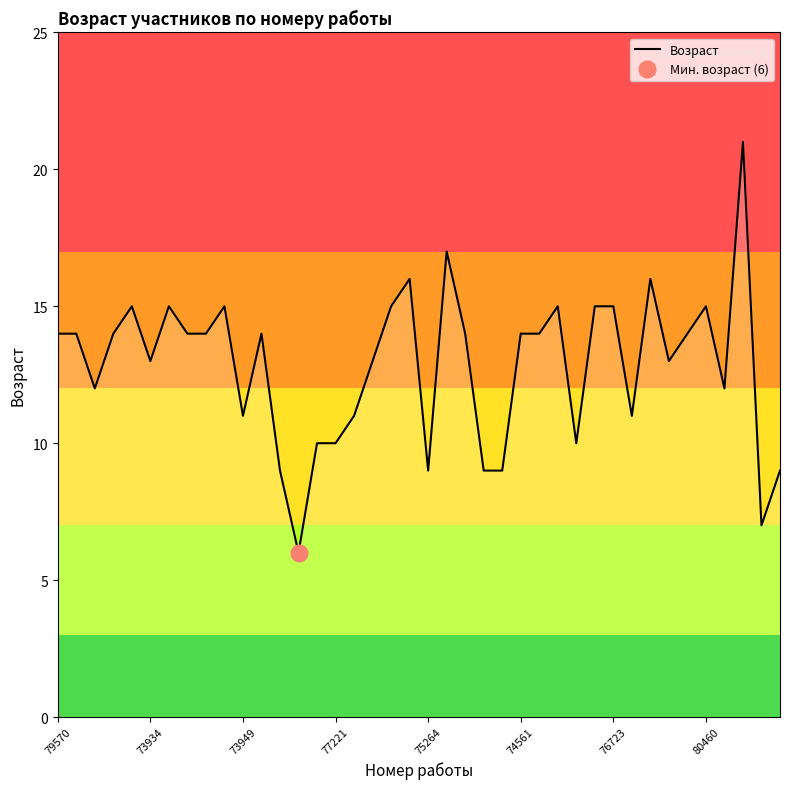

What is the highest value of the Возраст series?

21